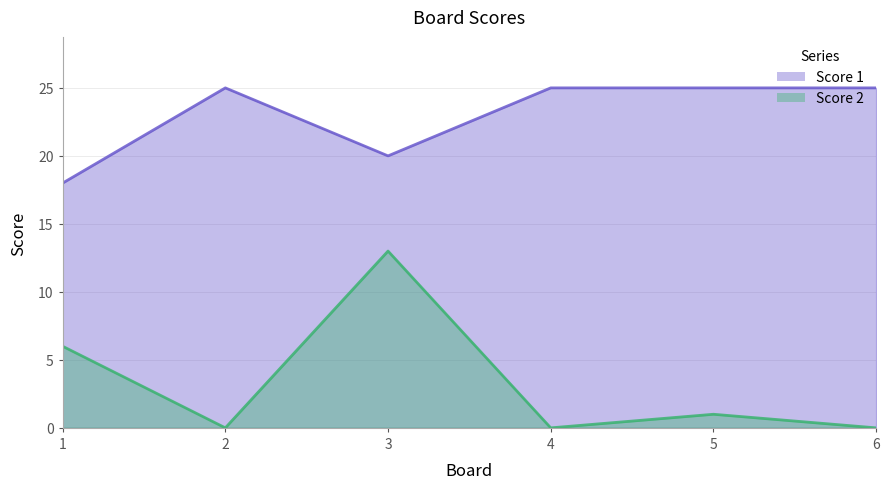

True or false: Score 1 and Score 2 cross at least once.

False